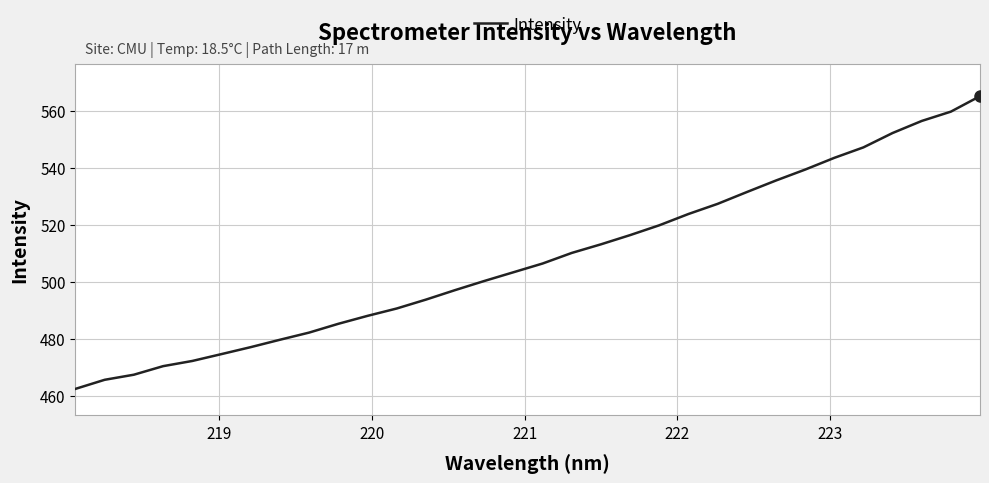

Does the chart have visible grid lines?

Yes